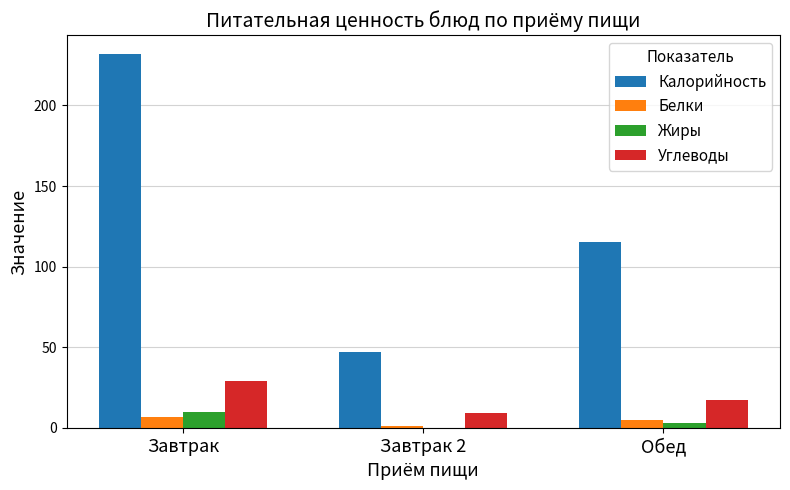

The Углеводы series shows 9 at Обед. True or false?

False